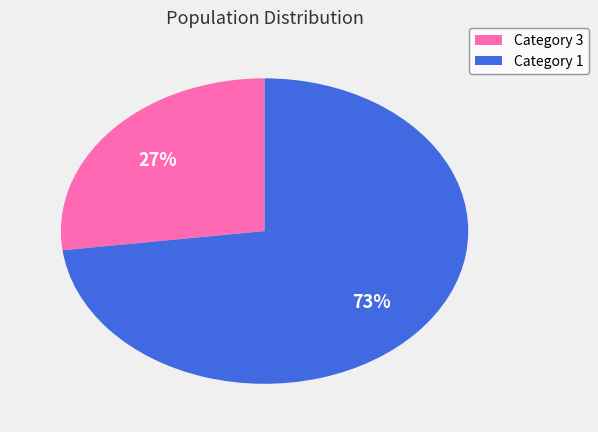

To the nearest percent, what is the difference between the largest and smallest slice percentages?

46%